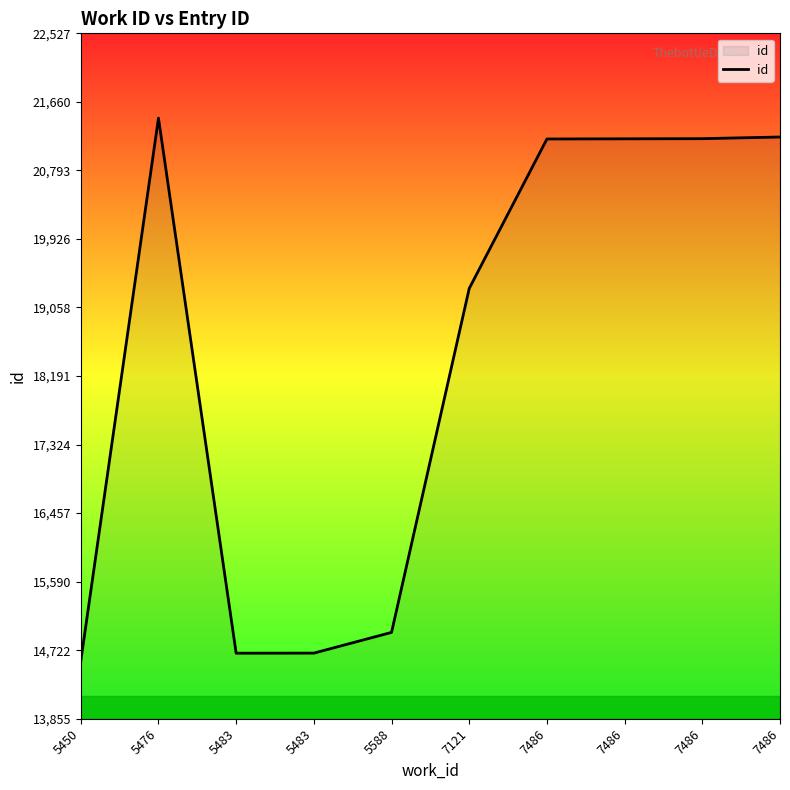

What value does the data have at 7486?

21216